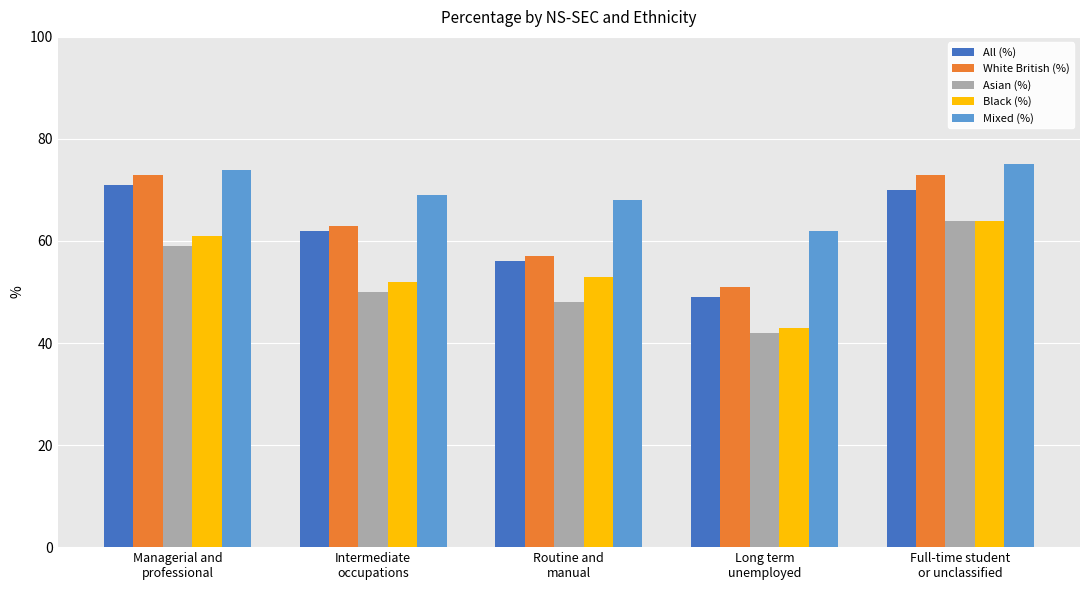

Does the chart contain any negative values?

No